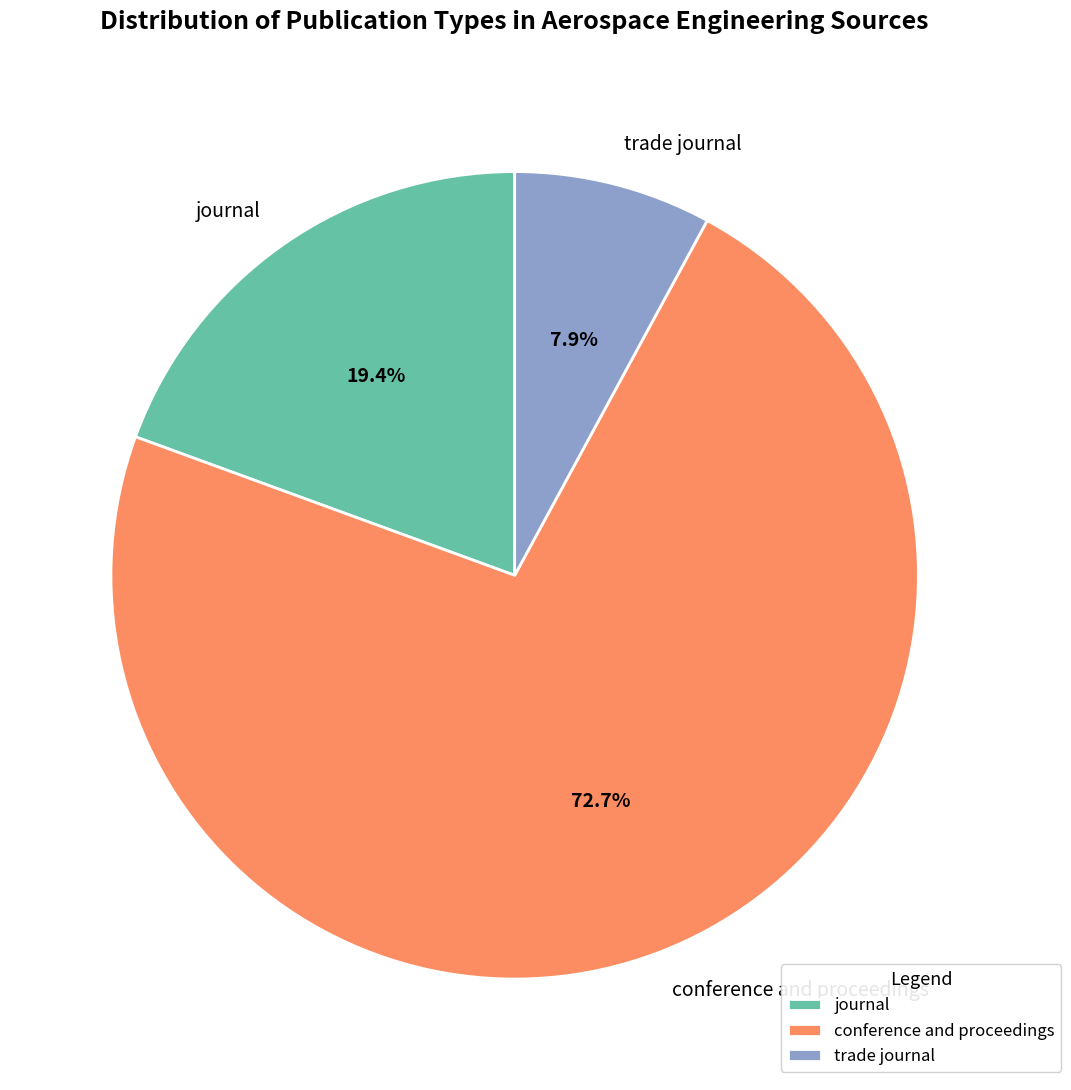

Does any single category account for the majority?

Yes